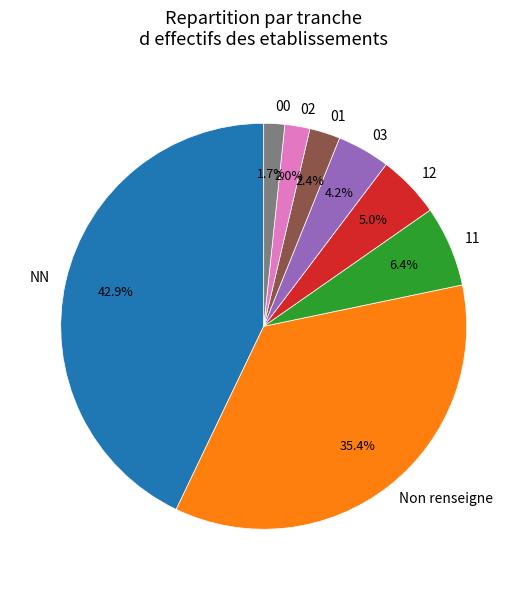

What is the ratio of the value at 02 to the value at 01?

0.8